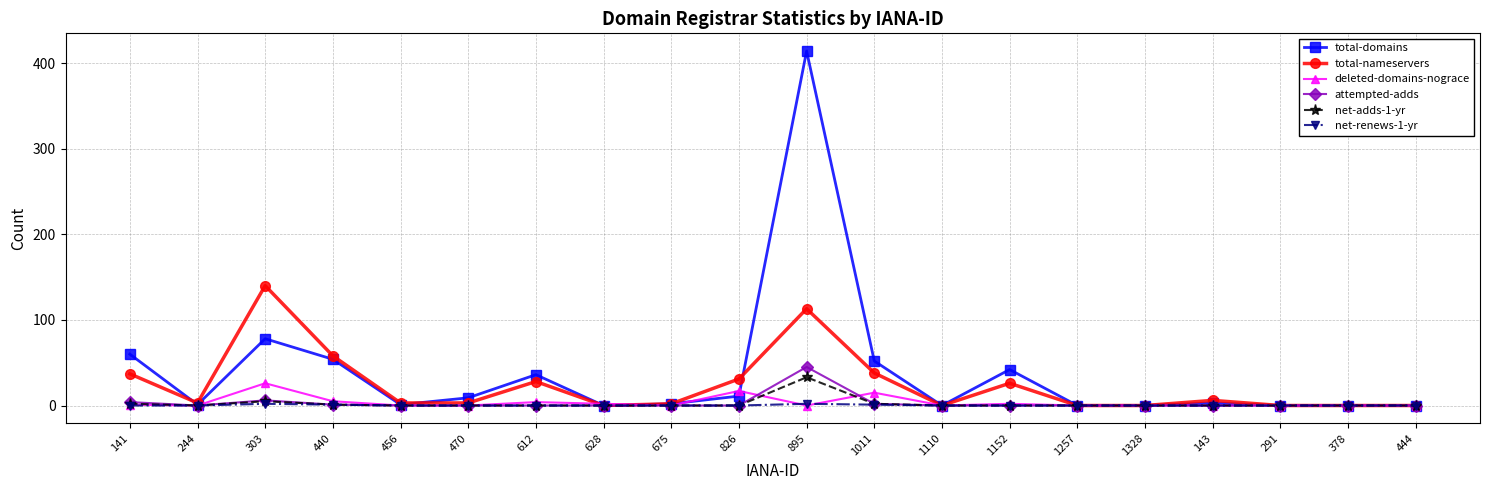

At which category is the sum across all series the highest?

895